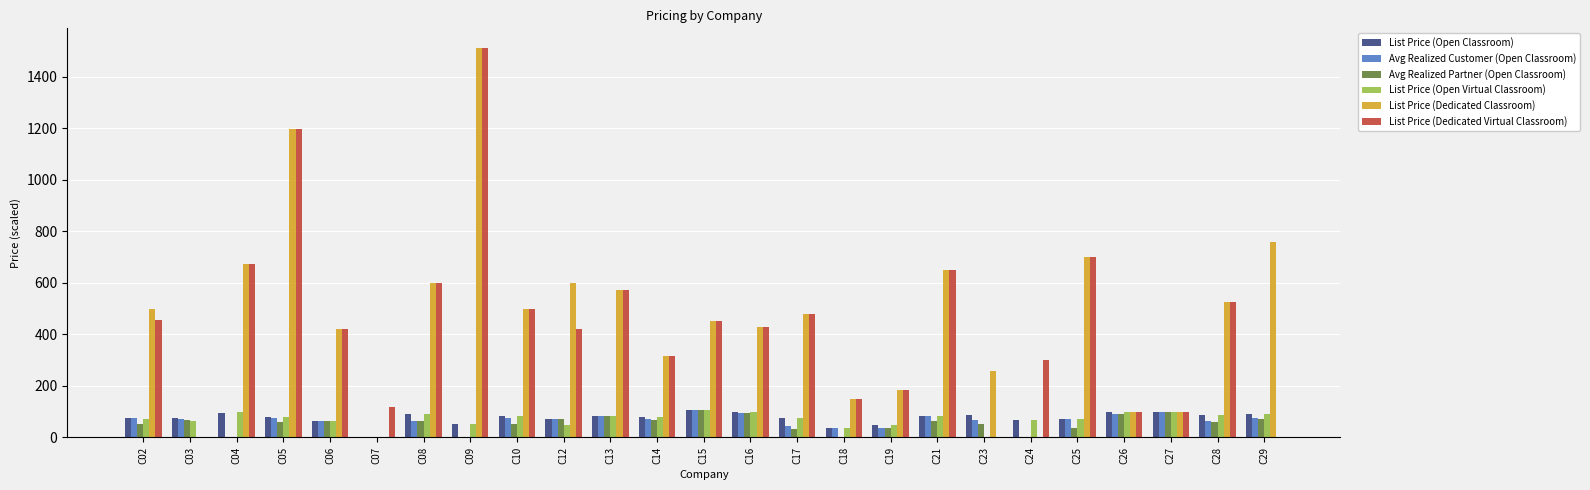

Which category has the highest value in the List Price (Dedicated Classroom) series?

C09